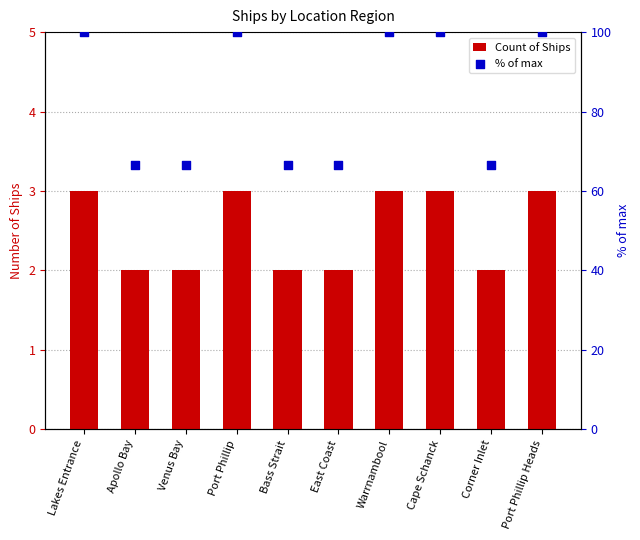

Which series reaches the maximum Y coordinate?

% of max